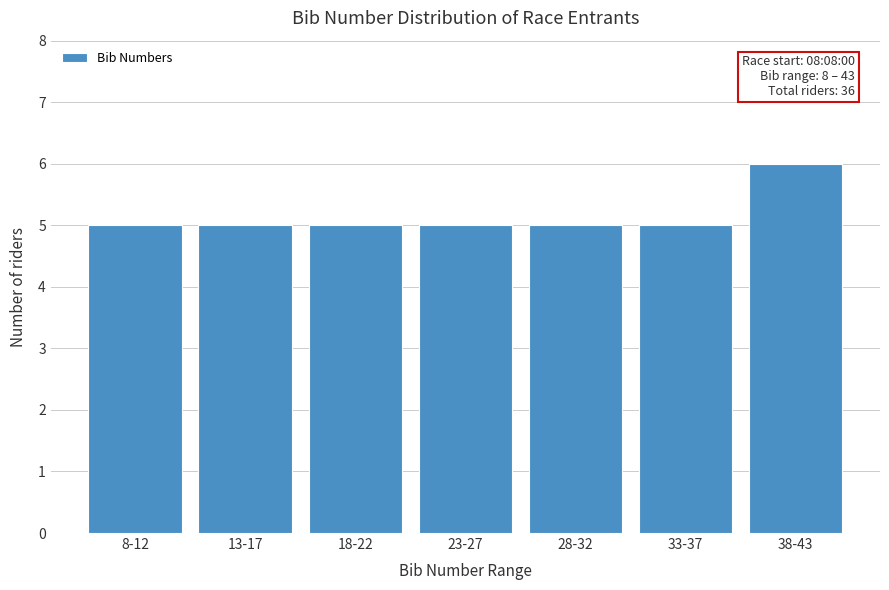

Reading left to right, extract all data points from this chart.

5	5	5	5	5	5	6